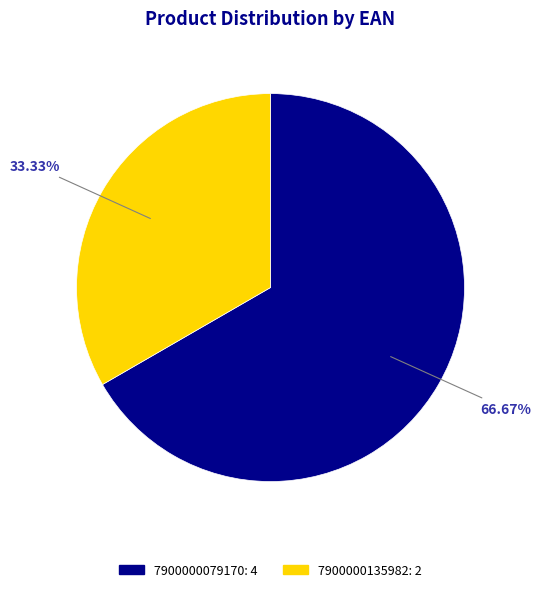

To the nearest percent, what is the average slice percentage?

50%